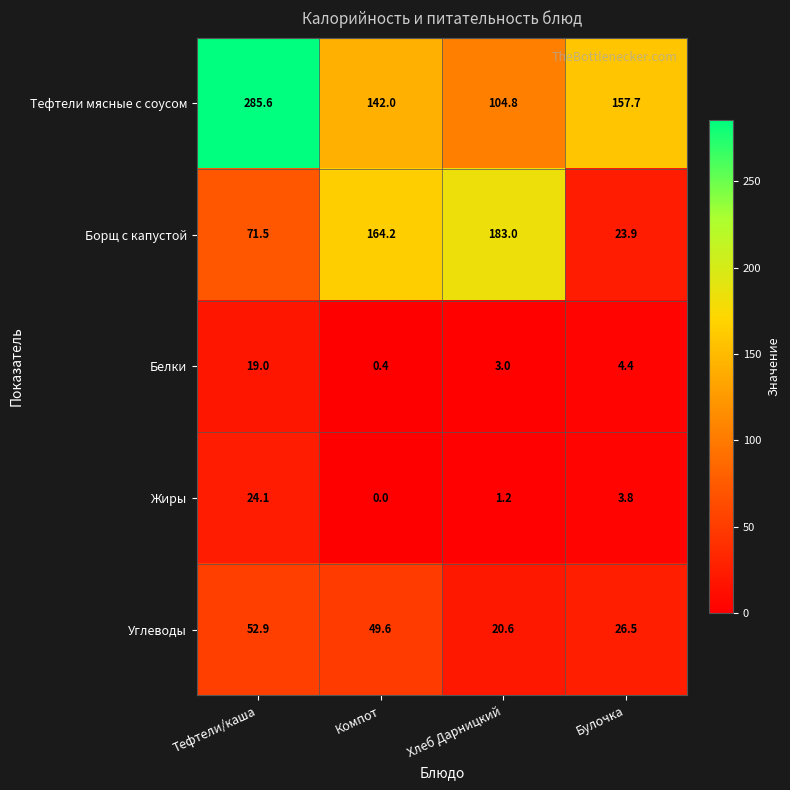

At which category is the sum across all series the highest?

Тефтели/каша